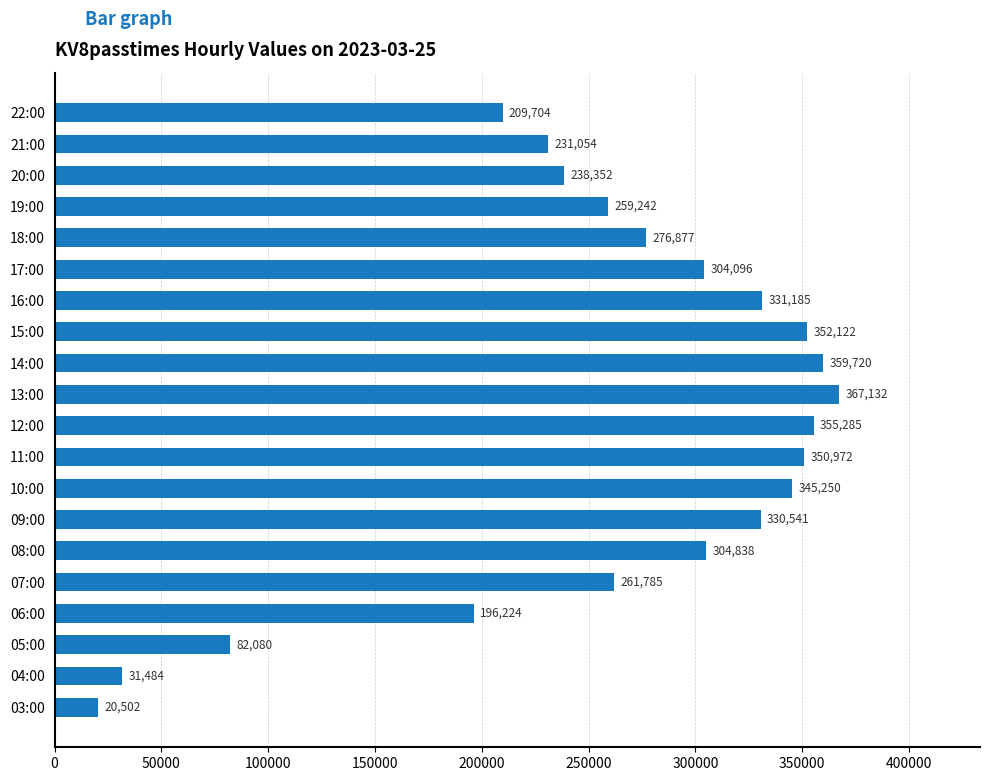

What is the greatest value displayed?

367132